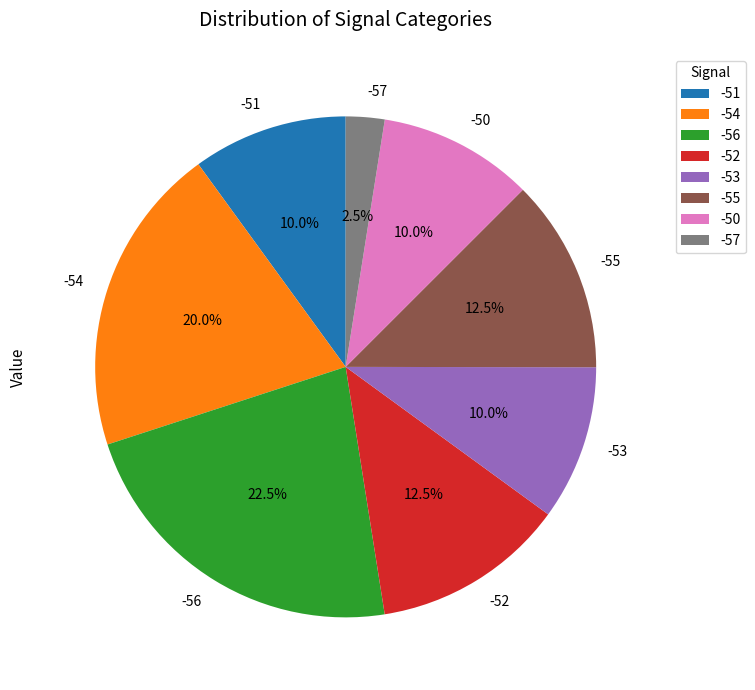

Is the sum of -54 and -52 greater than half?

No